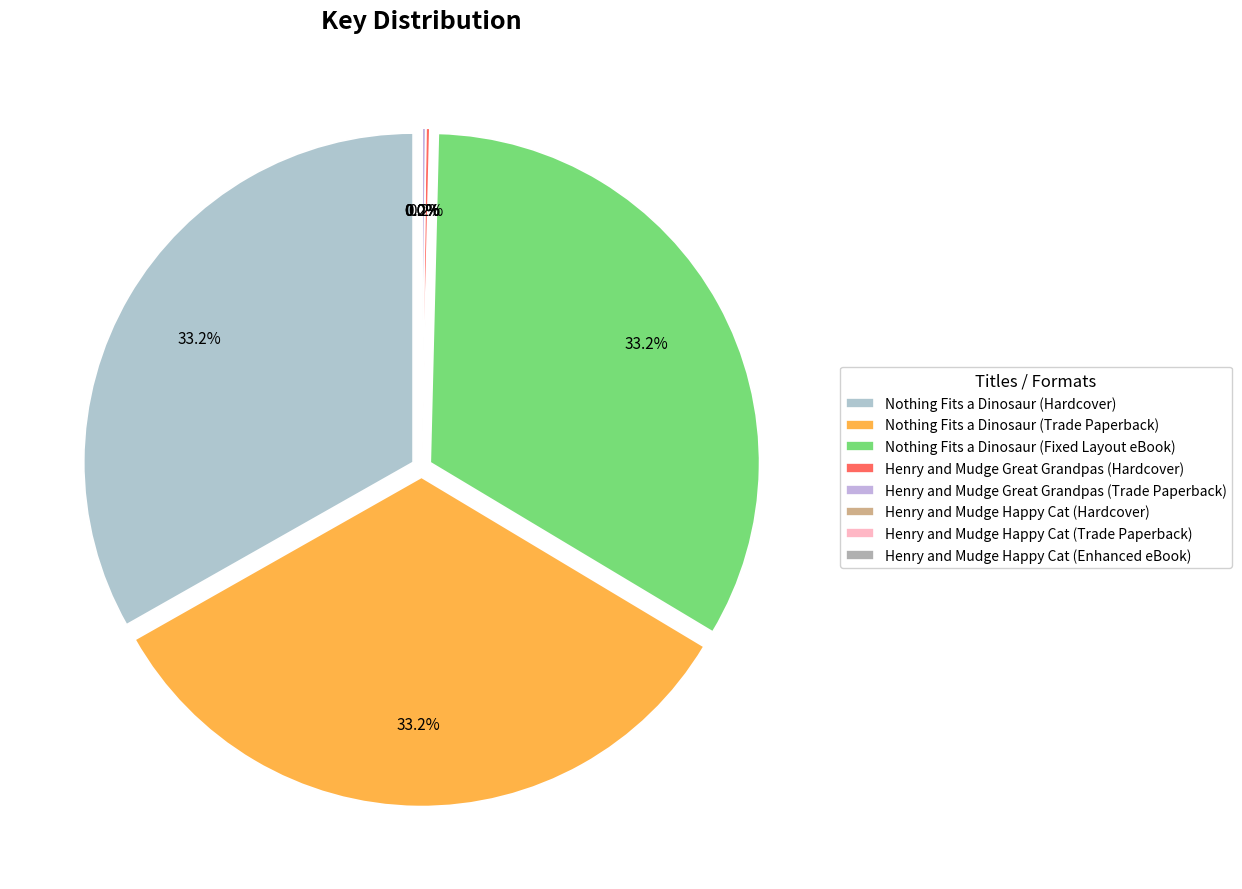

True or false: Henry and Mudge Great Grandpas (Trade Paperback) accounts for 0% of the total.

True